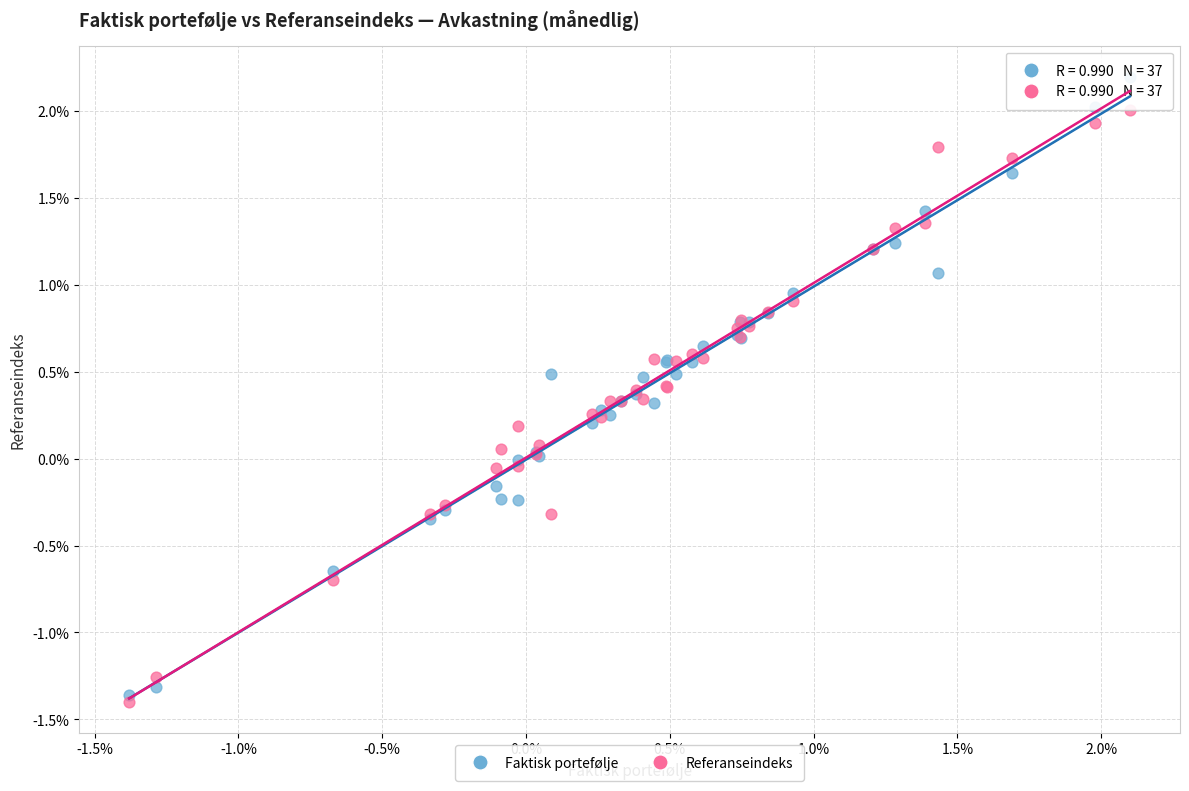

Which series has the widest spread of Y values?

Faktisk portefølje